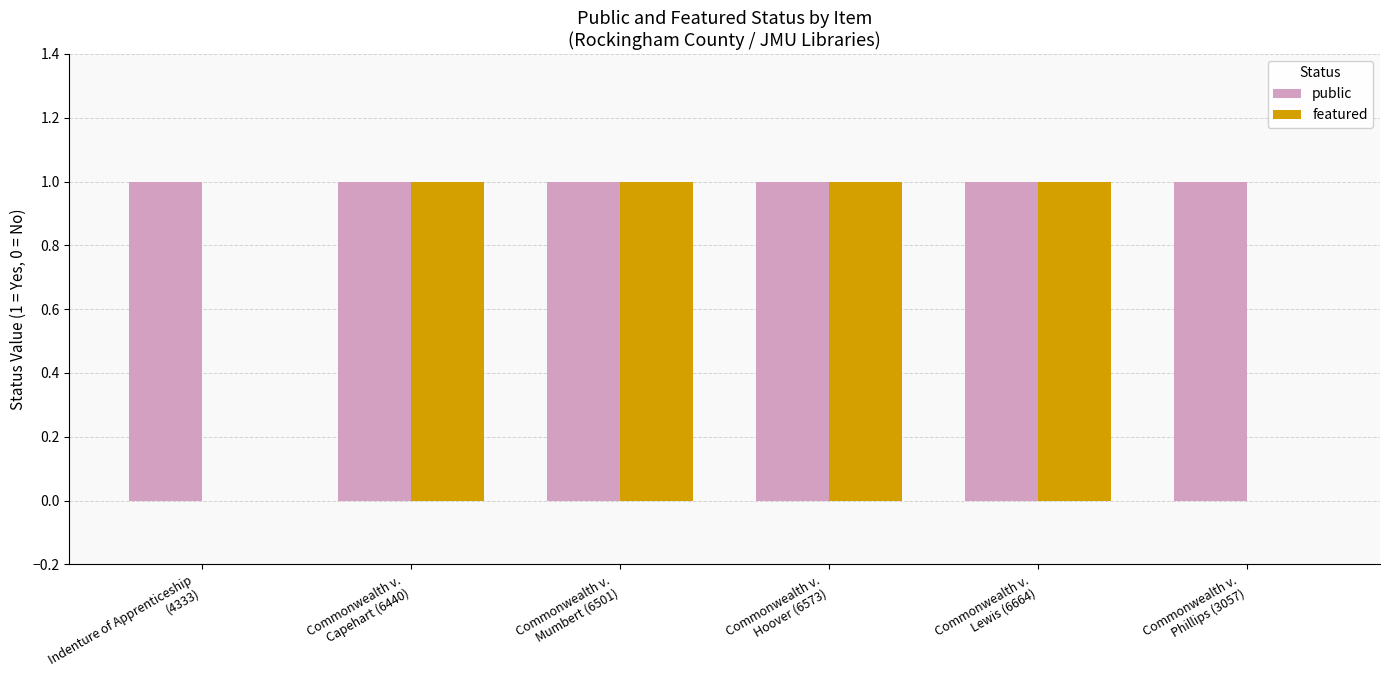

What is the sum of all featured values?

4